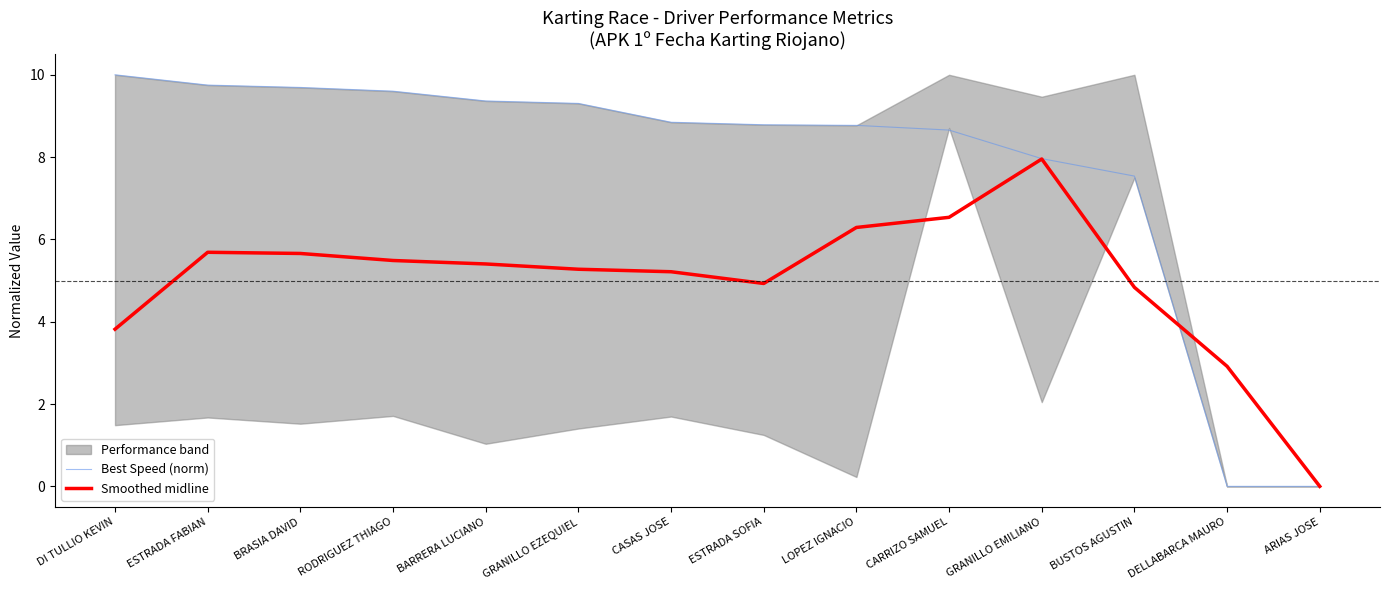

How many lines are shown in the chart?

2